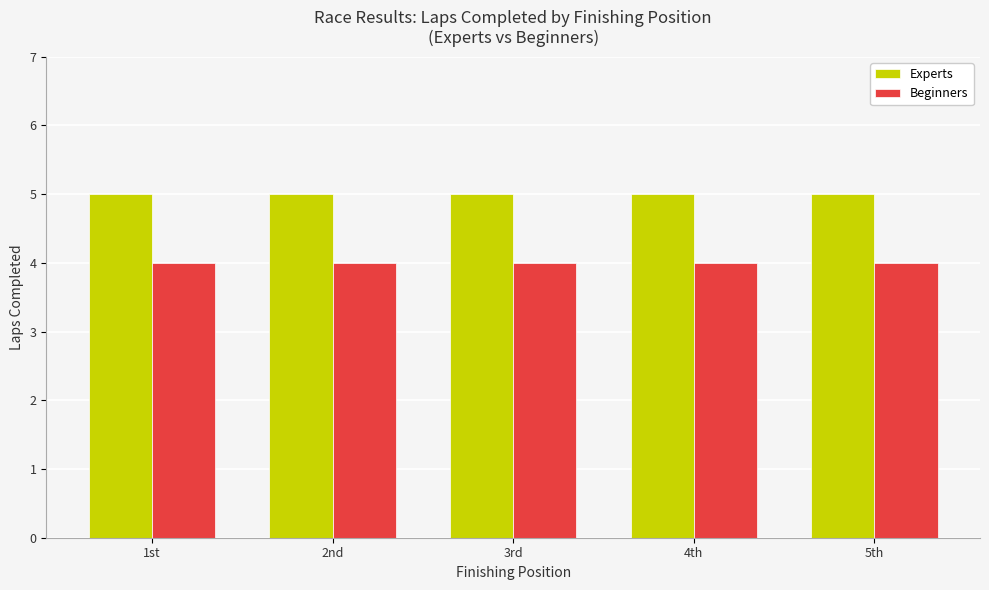

Which series has the largest total across all categories?

Experts